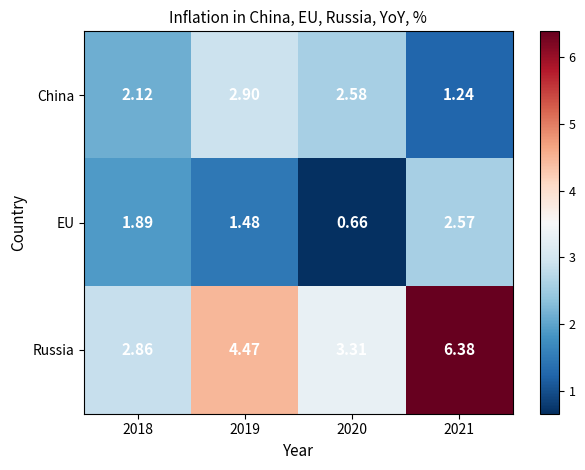

Which series has the largest total across all categories?

Russia